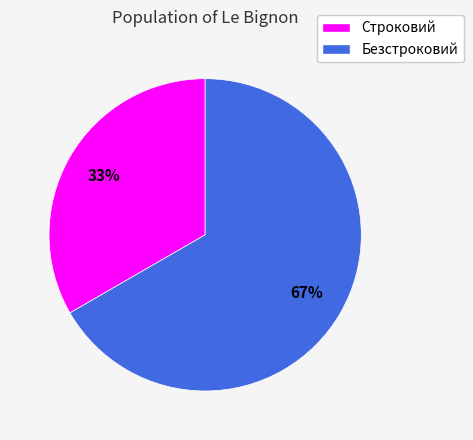

To the nearest percent, what is the average slice percentage?

50%